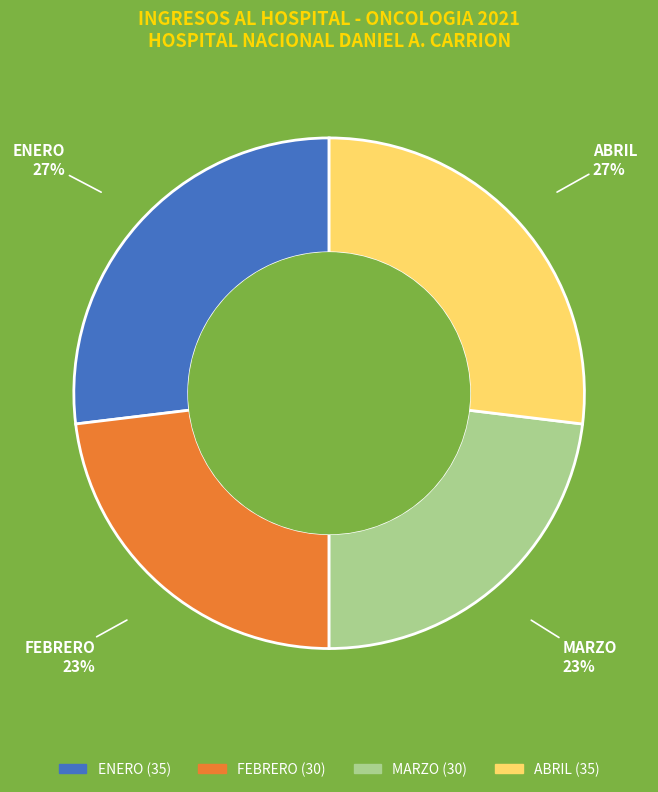

True or false: ENERO accounts for 27% of the total.

True